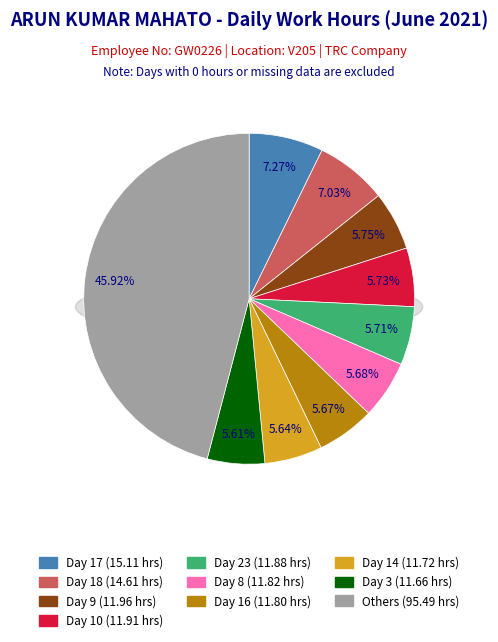

Is the sum of Day 9 and Day 4 greater than half?

No